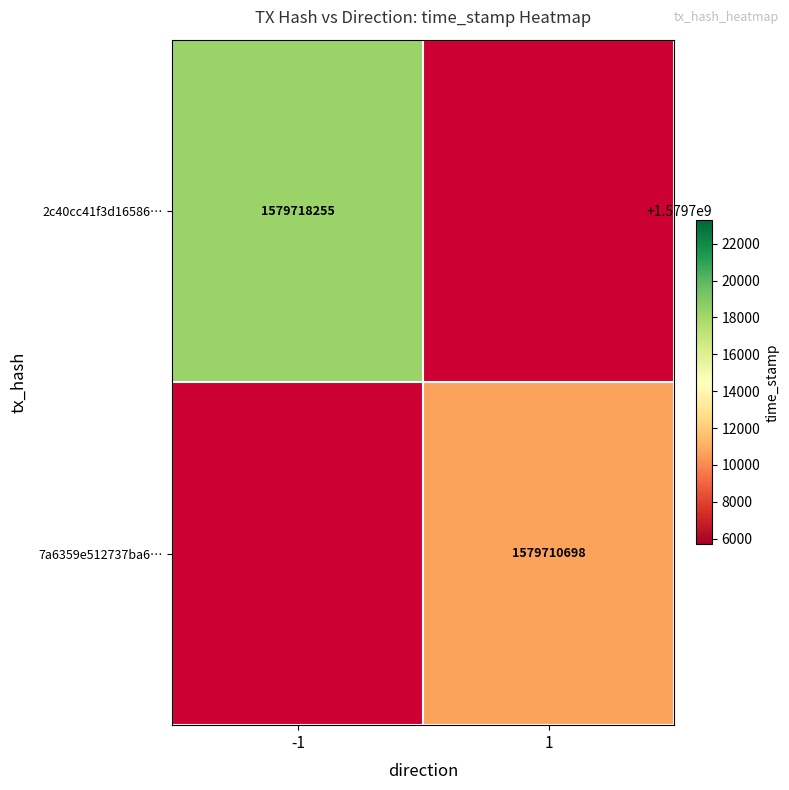

The 7a6359e512737ba6… series shows 1579710698 at 1. True or false?

True